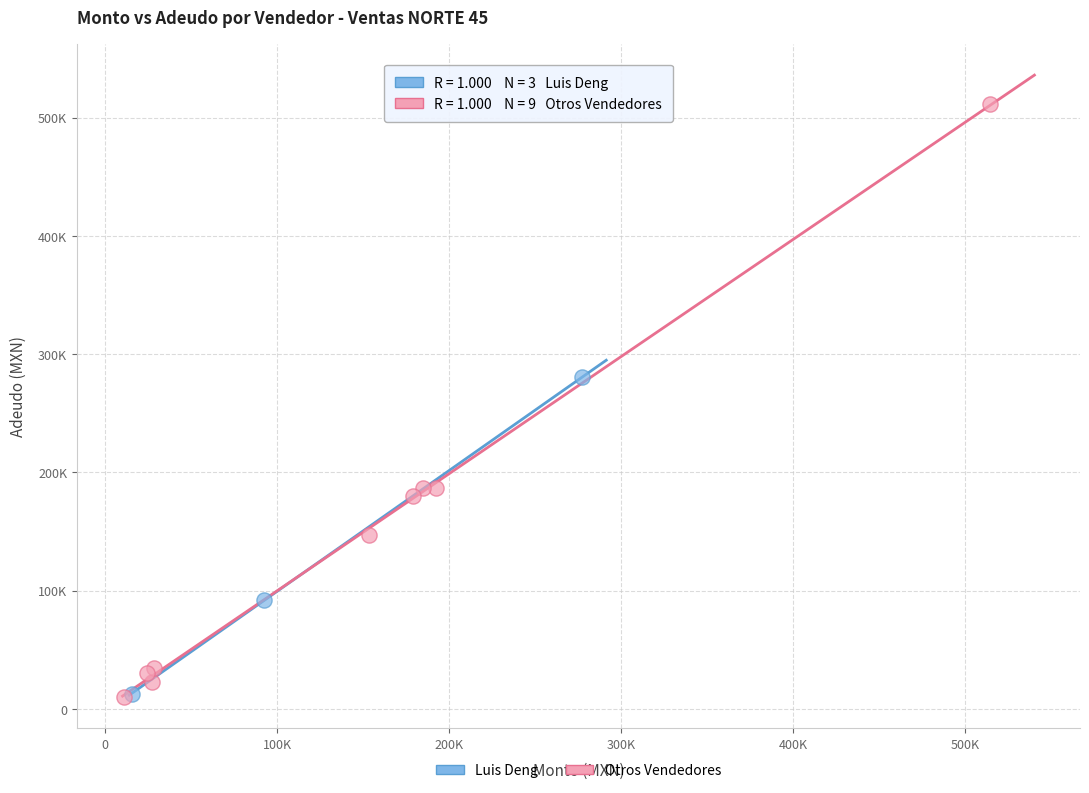

What are all the series names shown in the legend?

Luis Deng, Otros Vendedores